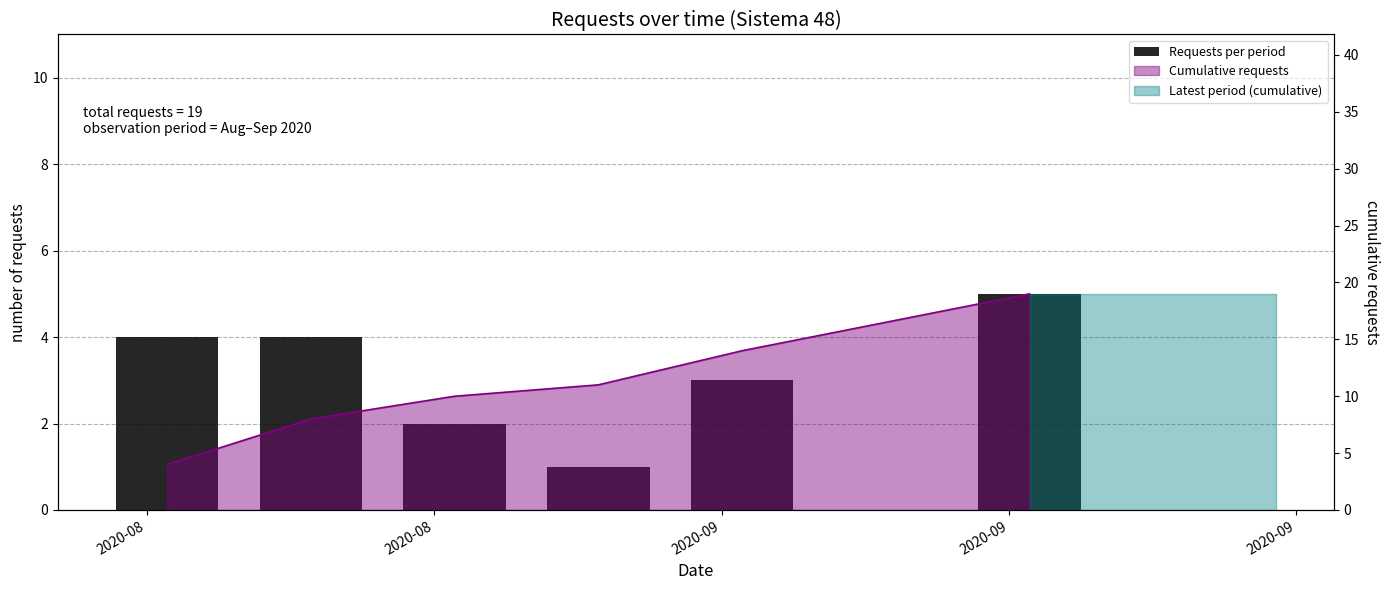

Count the number of values greater than 4.

1